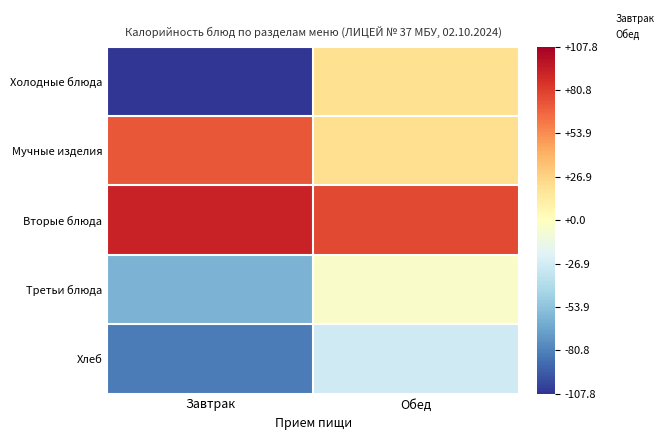

List the series in order of their peak value, highest first.

Вторые блюда, Мучные изделия, Холодные блюда, Третьи блюда, Хлеб